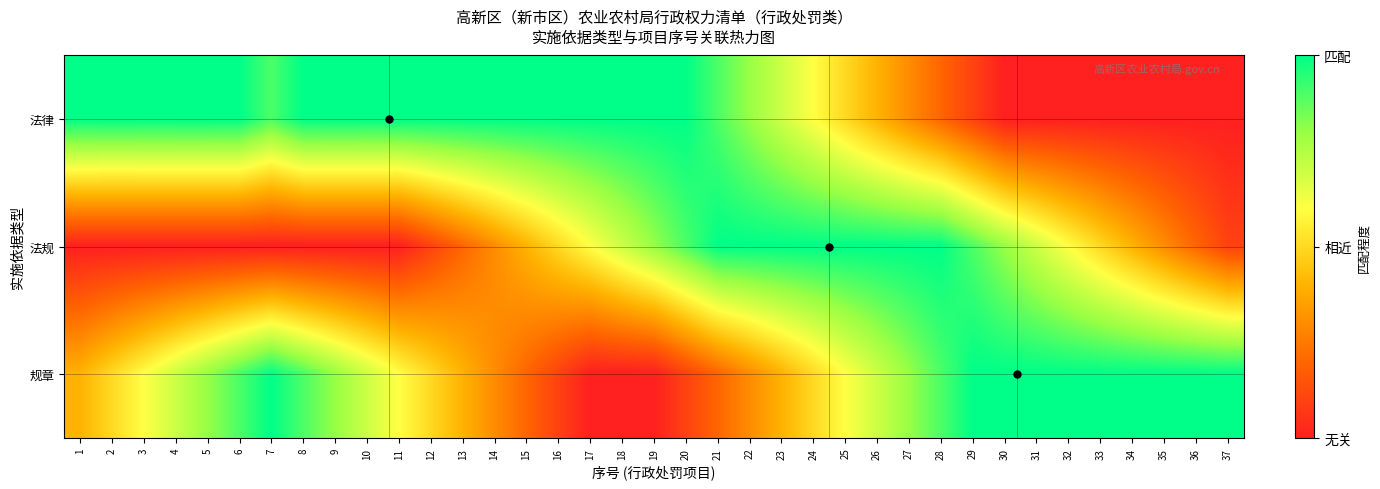

At which category does the chart reach its peak across all series?

1